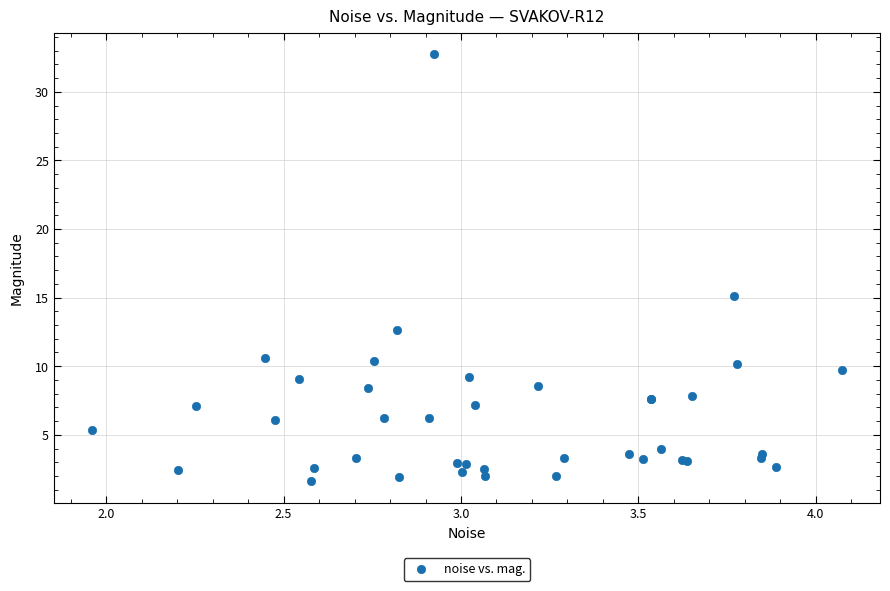

What Y value in the scatter plot is closest to 17?

15.1